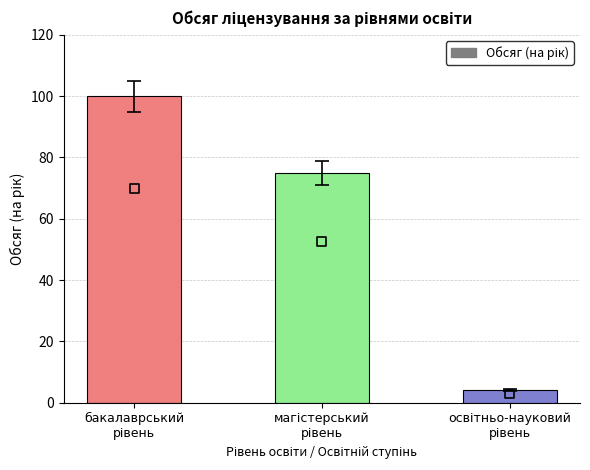

Which has a higher value, освітньо-науковий
рівень or магістерський
рівень?

магістерський
рівень